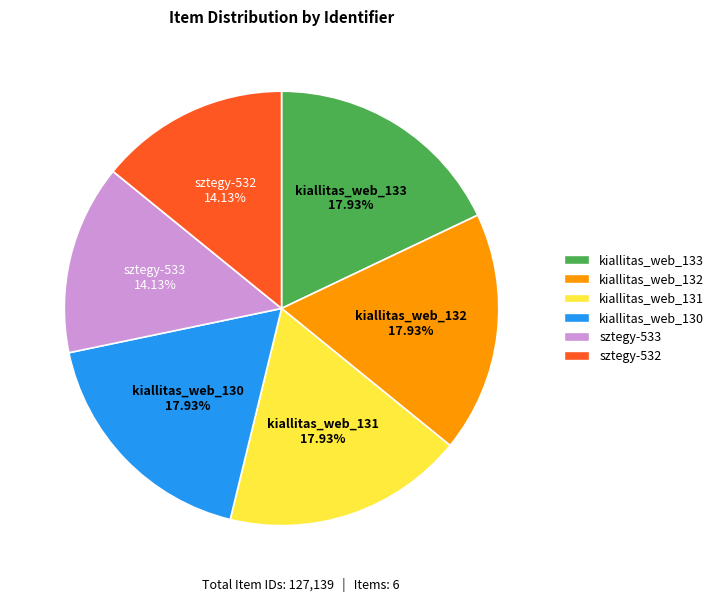

Is the sum of kiallitas_web_133 and kiallitas_web_130 greater than half?

No